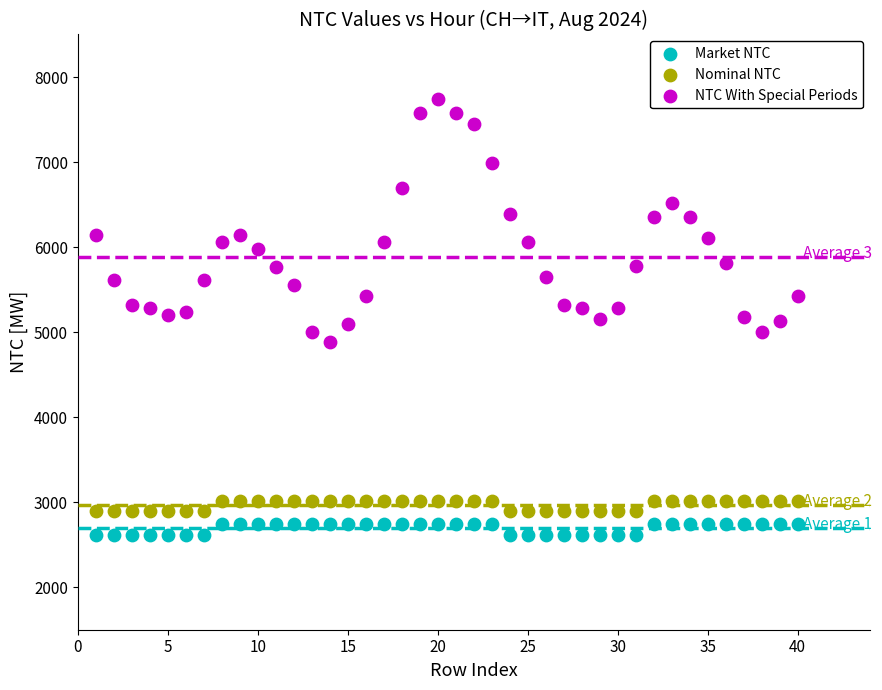

What are all the series names shown in the legend?

Market NTC, Nominal NTC, NTC With Special Periods